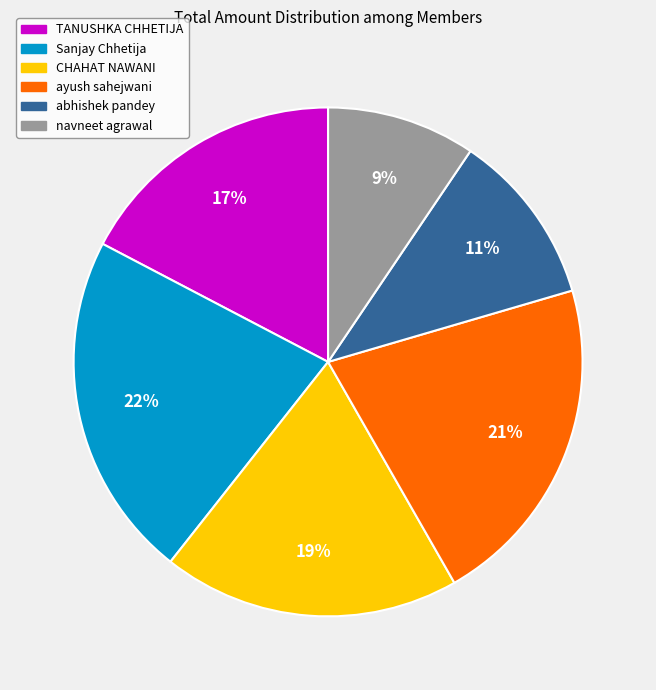

Which category has the smallest portion of the pie?

navneet agrawal